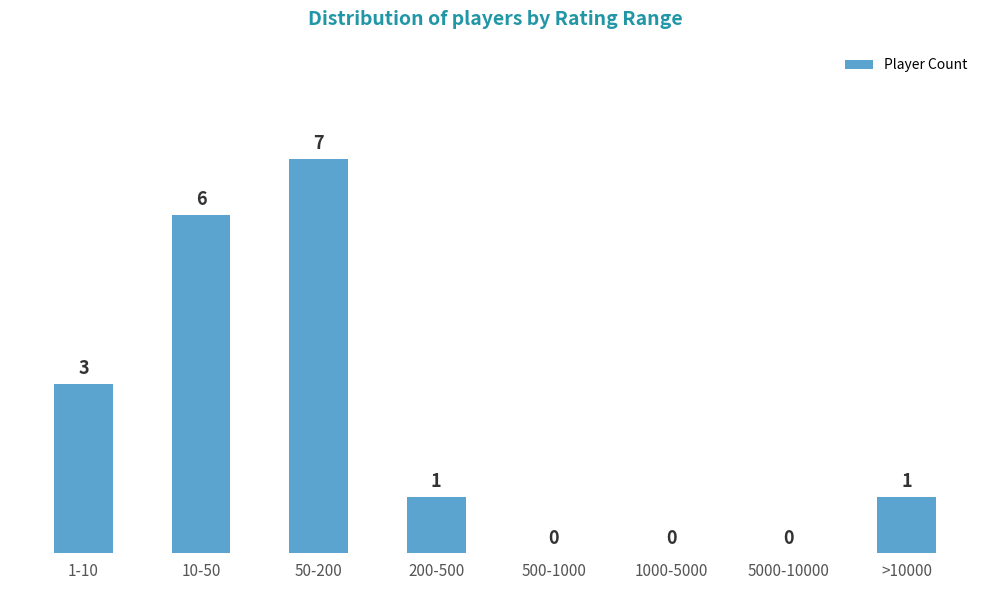

Reading left to right, extract all data points from this chart.

1-10=3	10-50=6	50-200=7	200-500=1	500-1000=0	1000-5000=0	5000-10000=0	>10000=1